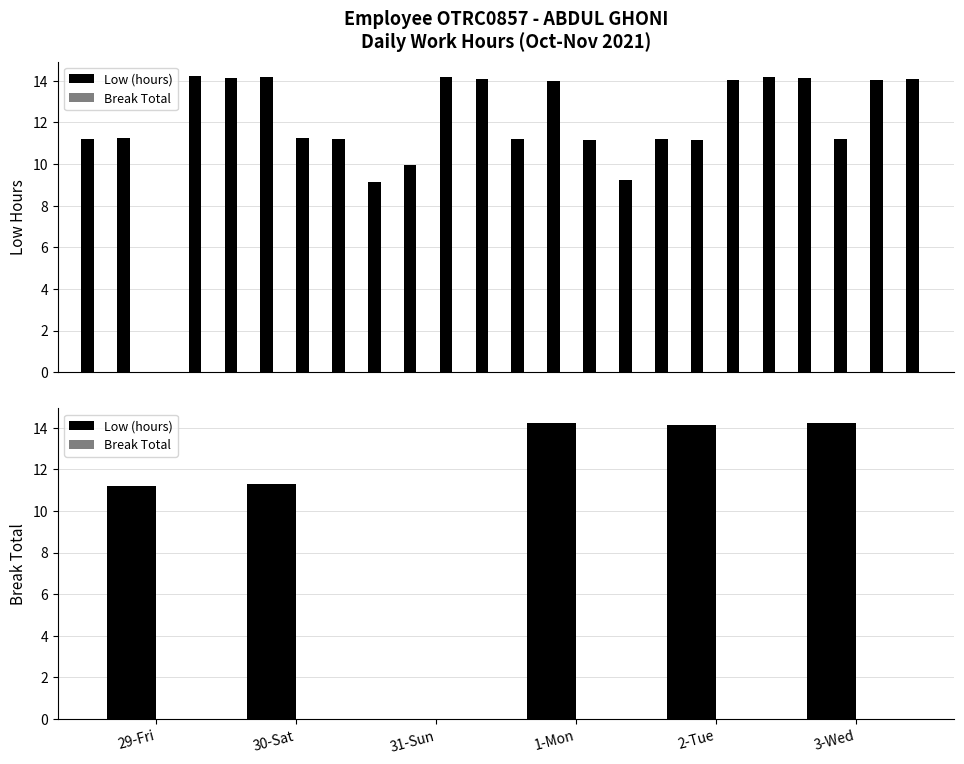

What is the label of the 3rd bar from the left?

31-Sun